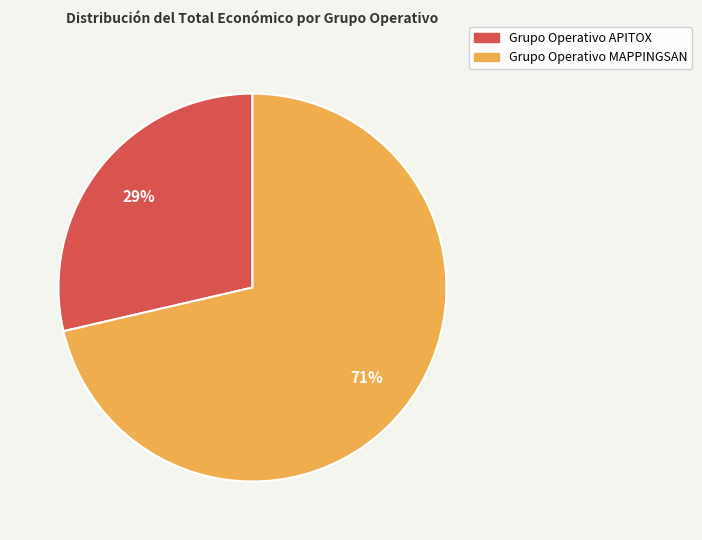

Which slice is the largest?

Grupo Operativo MAPPINGSAN